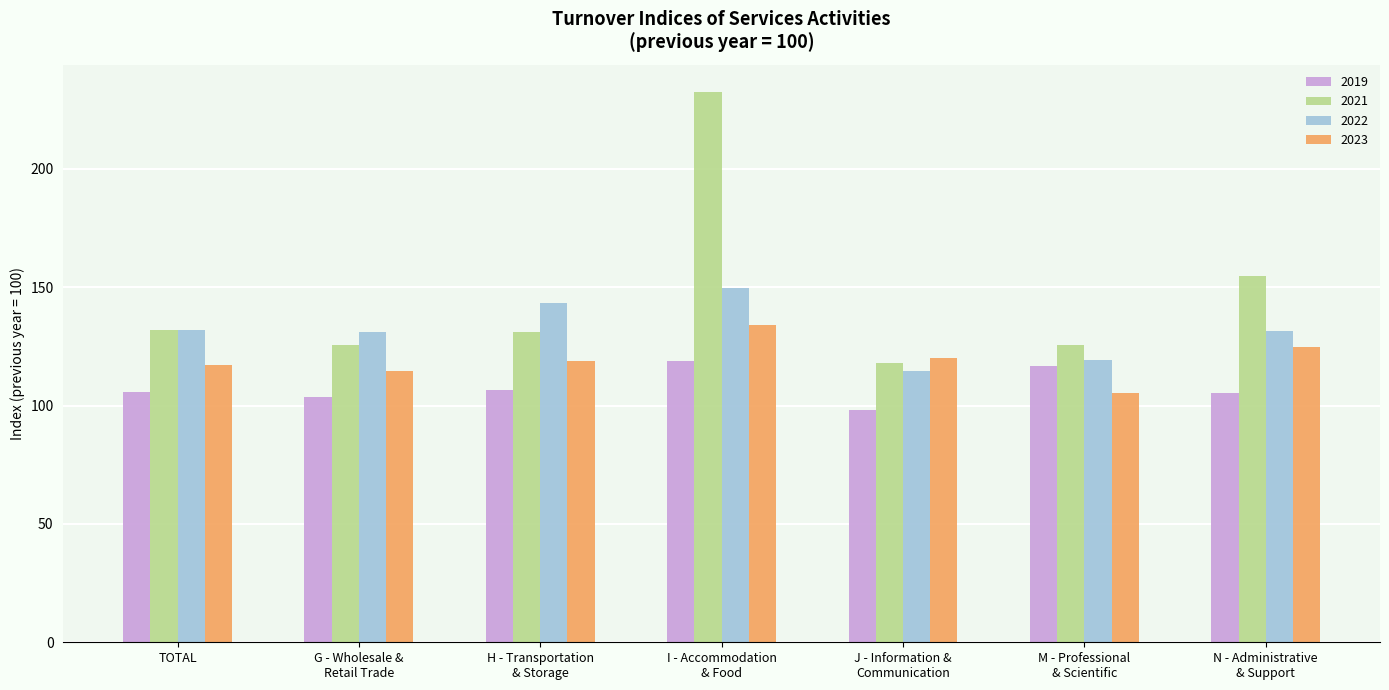

Which series has the largest total across all categories?

2021